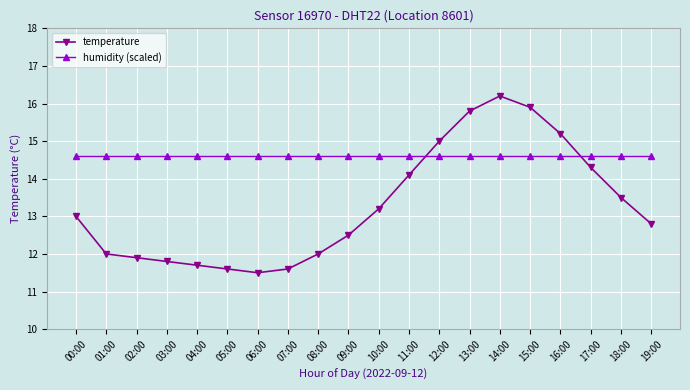

What is the highest value of the temperature series?

16.2